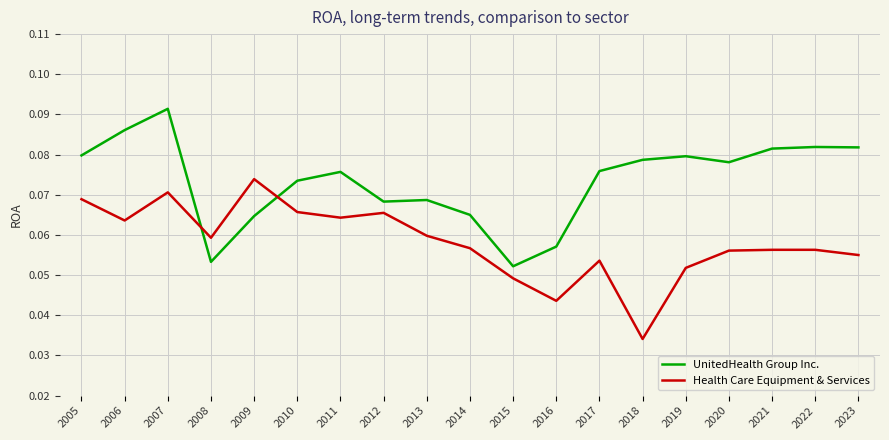

How many times do Health Care Equipment & Services and UnitedHealth Group Inc. cross each other?

2